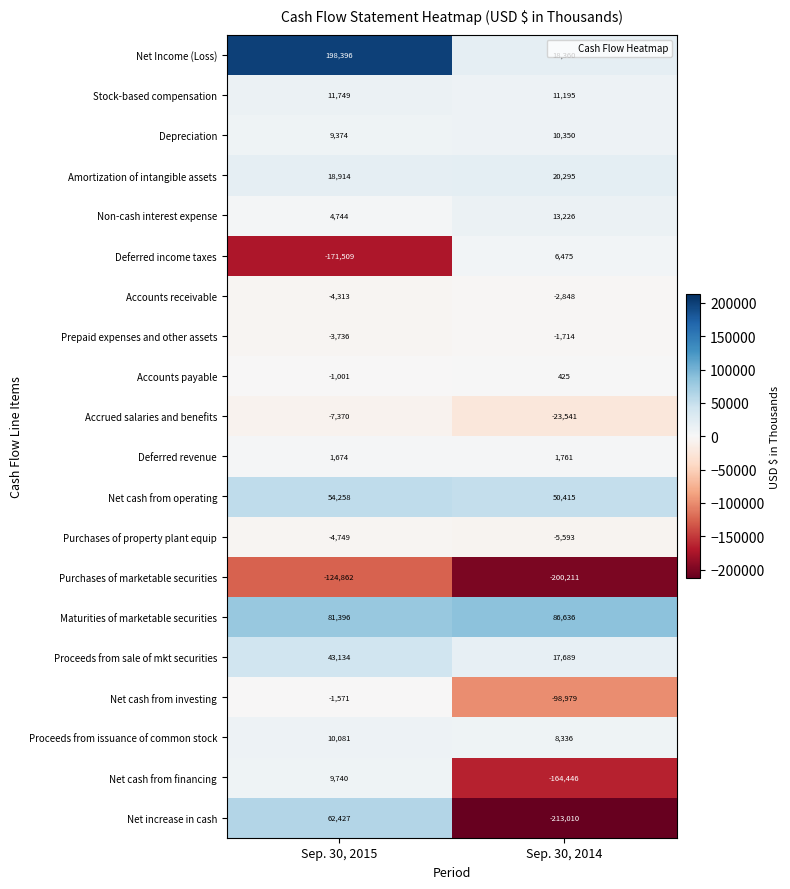

Which label corresponds to the smallest value in the chart?

Sep. 30, 2014